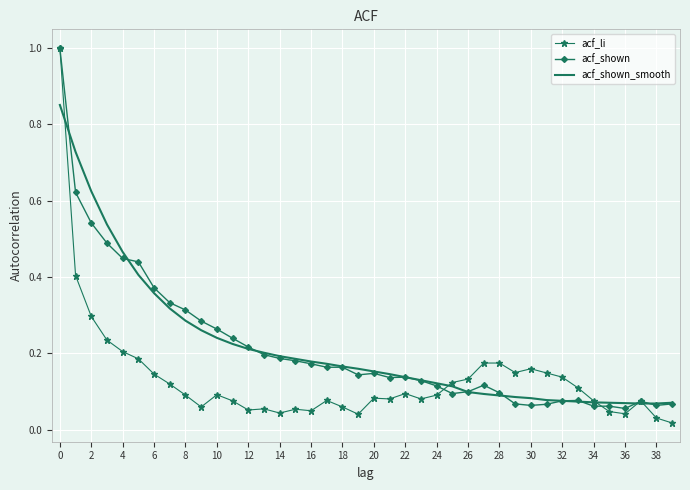

What is the highest value of the acf_li series?

1.0